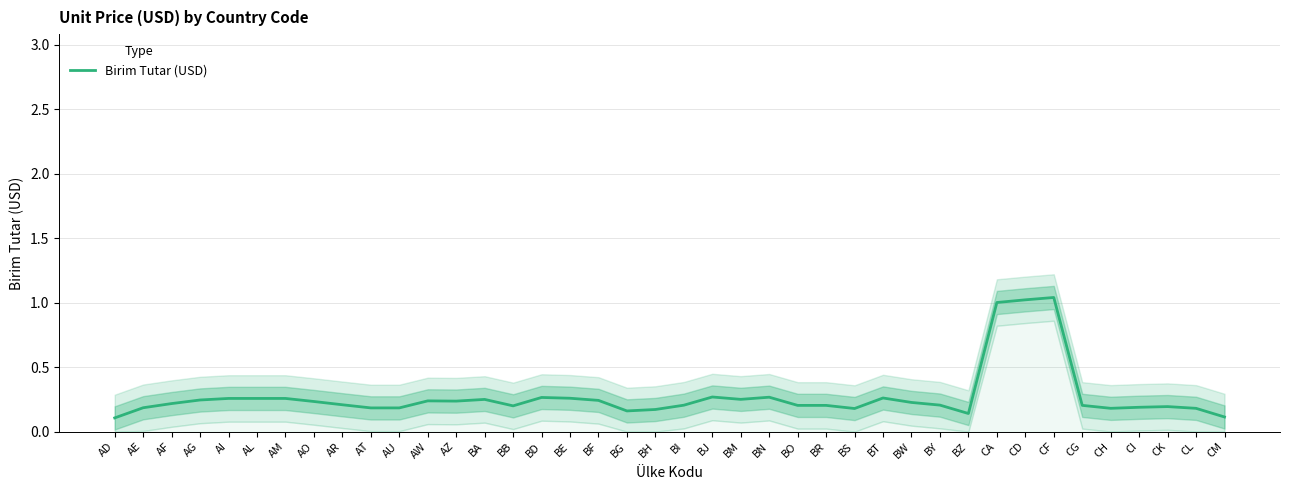

Rank the categories by value from lowest to highest.

AD, CM, BZ, BG, BH, BS, CL, CH, AT, AU, AE, CI, CK, BB, BO, BR, CG, BI, BY, AR, AF, BW, AO, AZ, AW, BF, AG, BA, BM, AI, AL, AM, BE, BT, BD, BN, BJ, CA, CD, CF